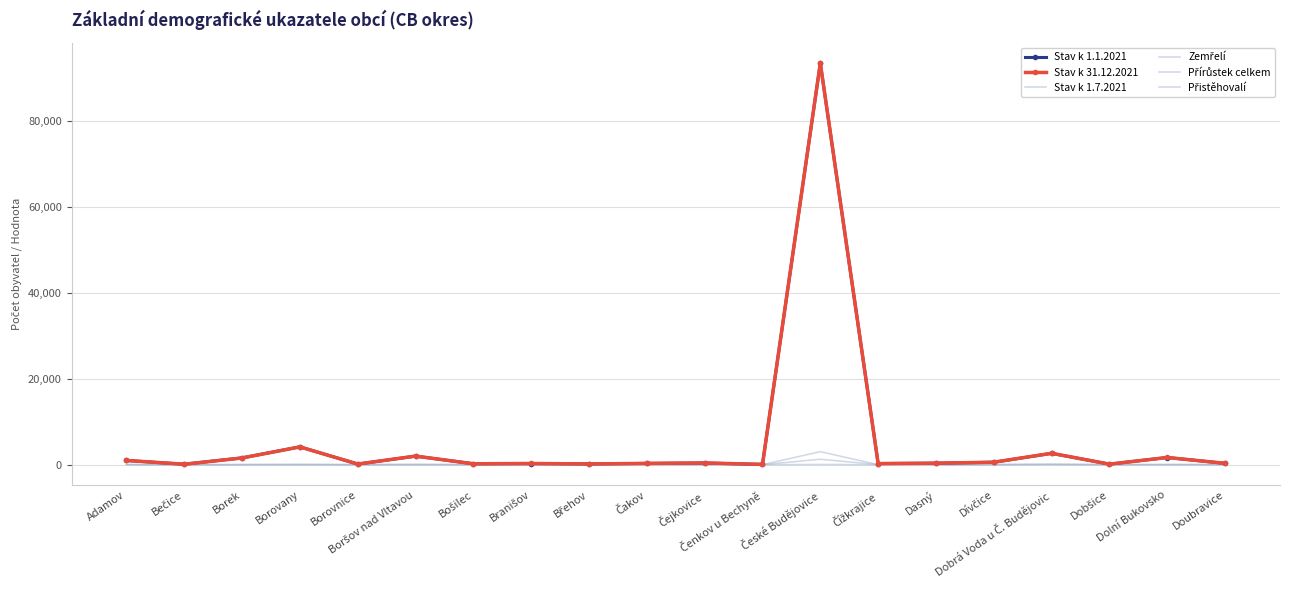

What is the value of the Přistěhovalí point at the 2nd from the left?

1